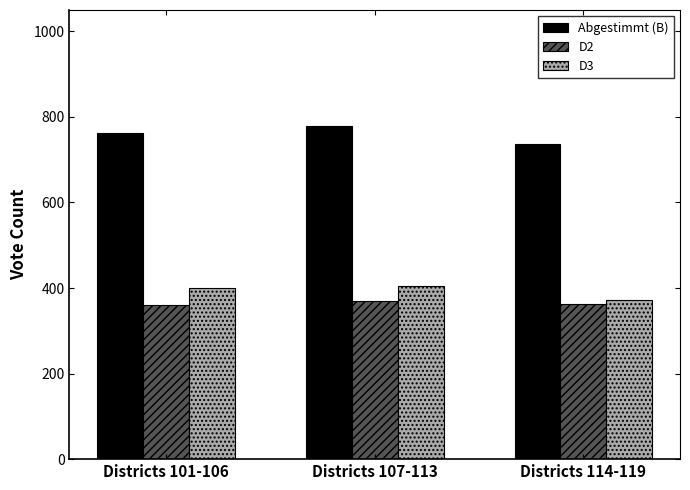

The Abgestimmt (B) series shows 1120.7 at Districts 114-119. True or false?

False